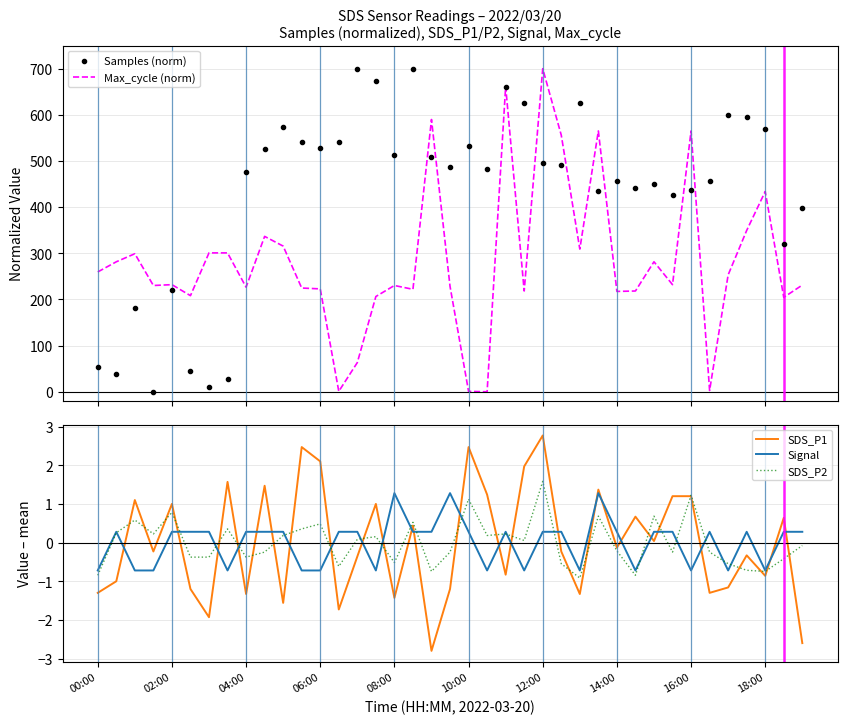

How many positive values does the Signal series have?

25